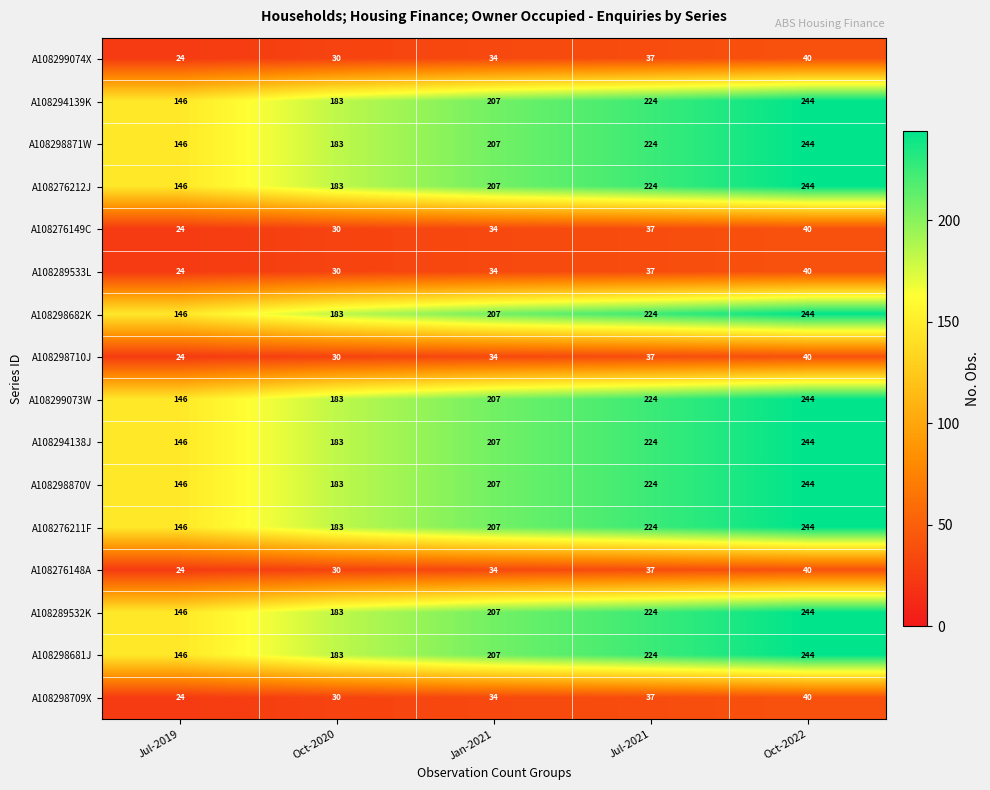

What is the sum of all A108276148A values?

165